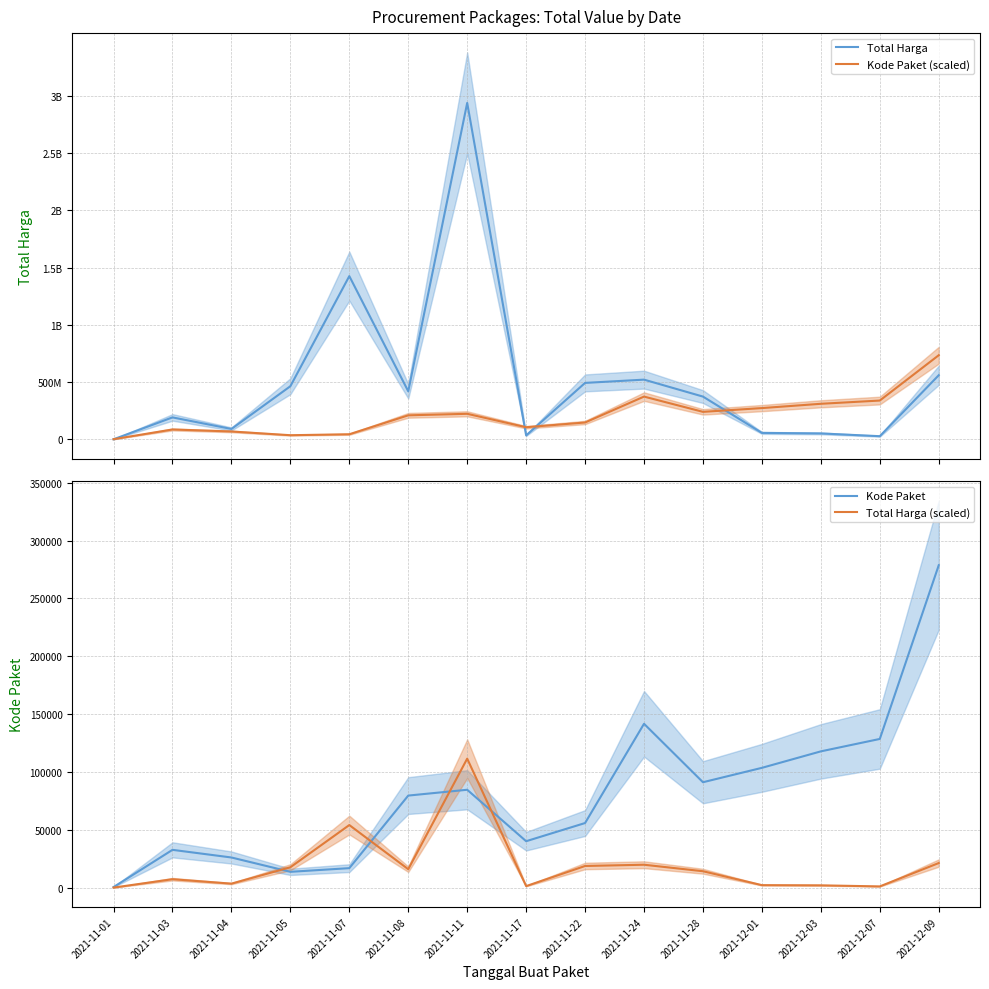

True or false: Total Harga (scaled) and Kode Paket (scaled) intersect in this chart.

False